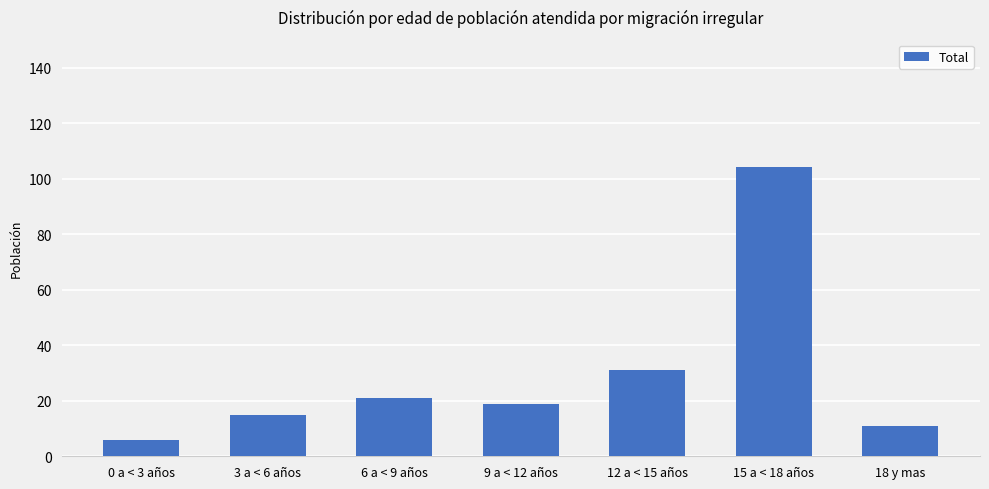

List the labels in order of value, largest first.

15 a < 18 años, 12 a < 15 años, 6 a < 9 años, 9 a < 12 años, 3 a < 6 años, 18 y mas, 0 a < 3 años